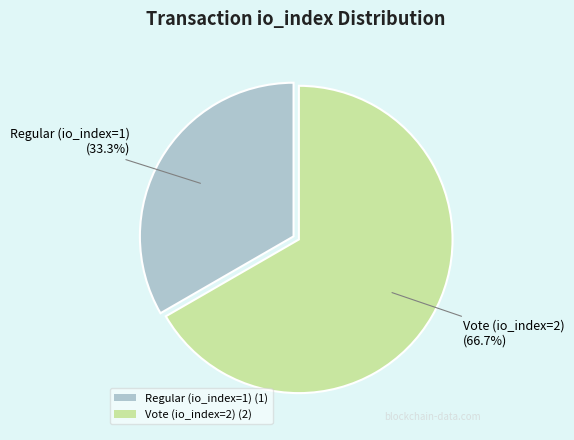

Is the sum of Vote (io_index=2) and Regular (io_index=1) greater than half?

Yes